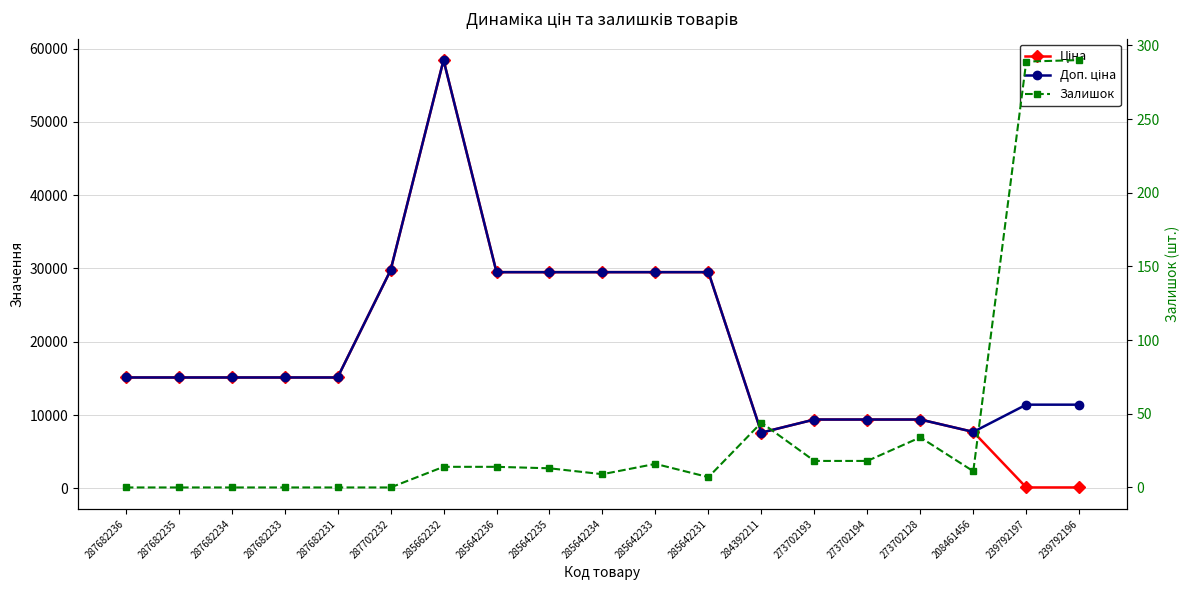

Which category has the lowest value across all series?

287682236